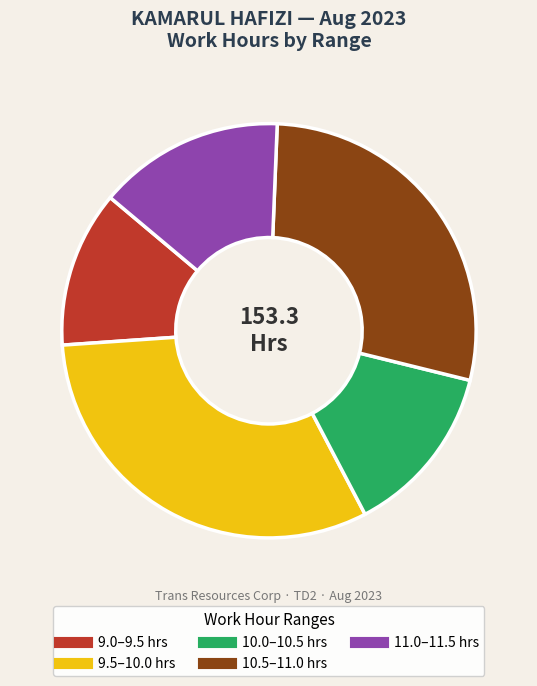

Is there any slice that represents more than half of the pie?

No